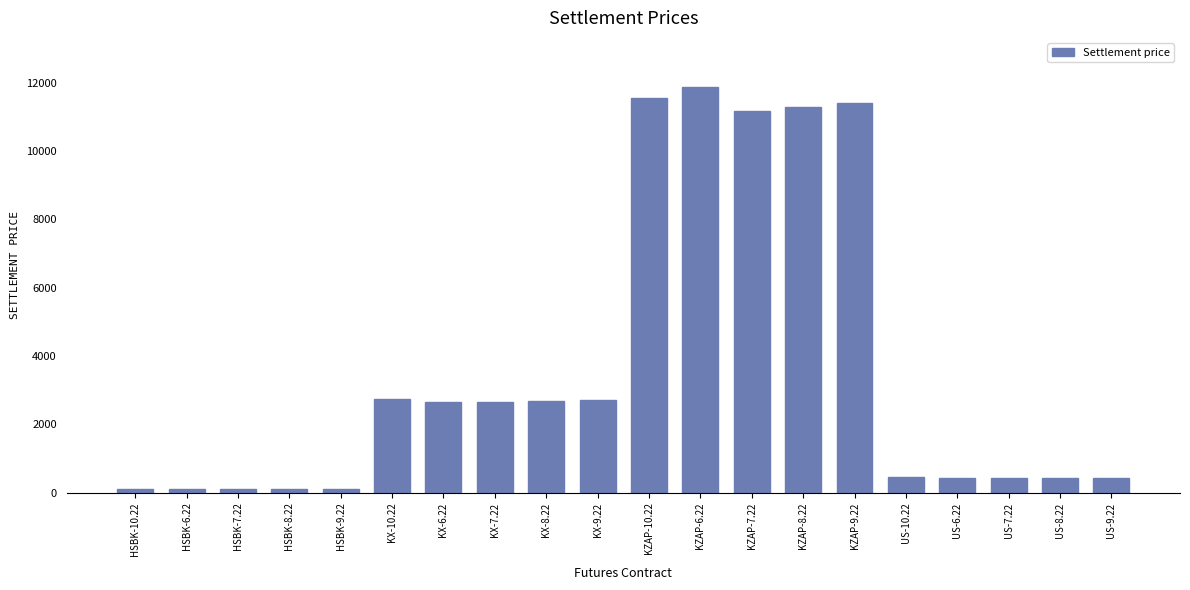

How many values are below 2650?

10